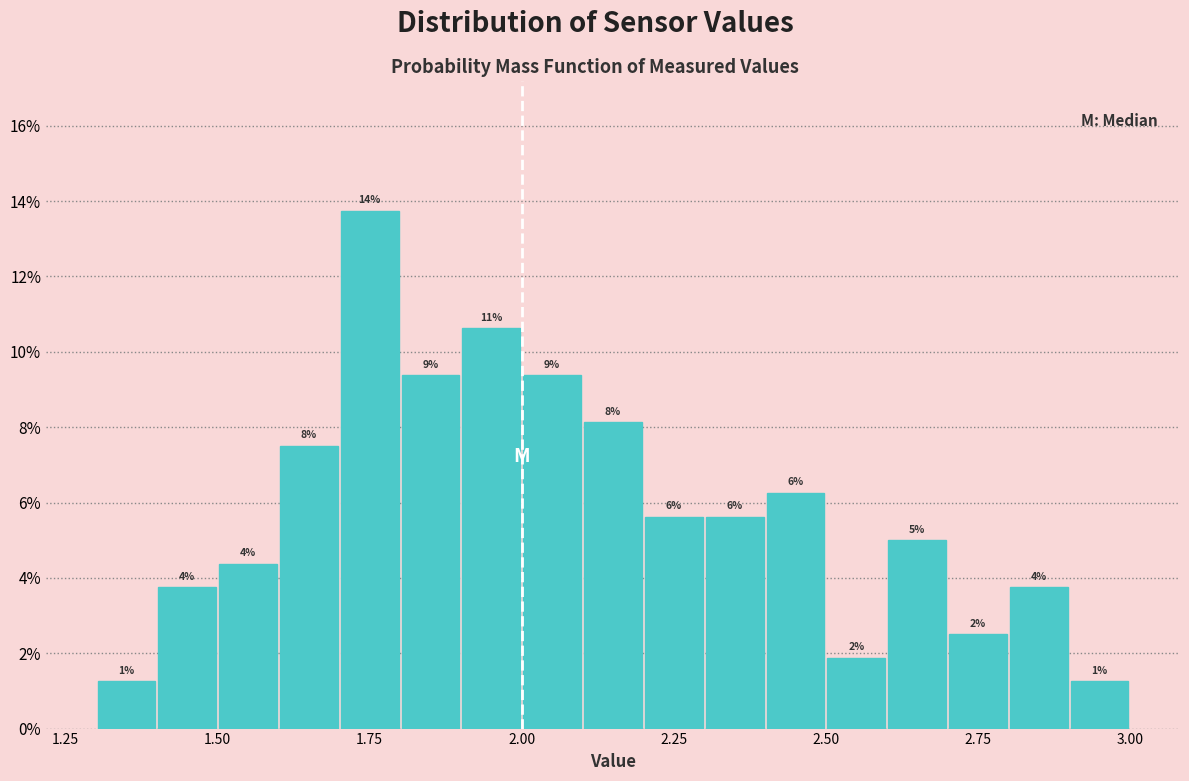

Read against the x-axis, roughly where is the centre of the tallest bar?

1.75